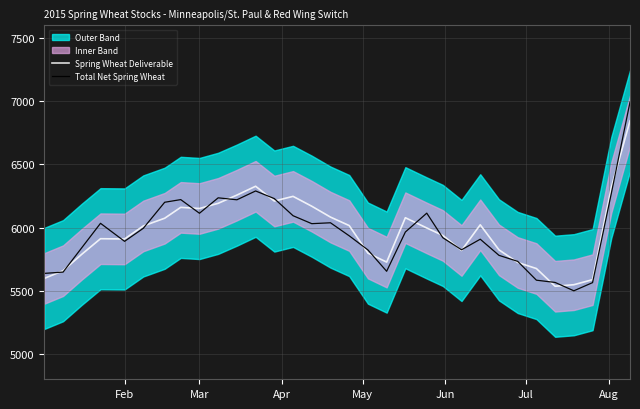

How many lines are shown in the chart?

2